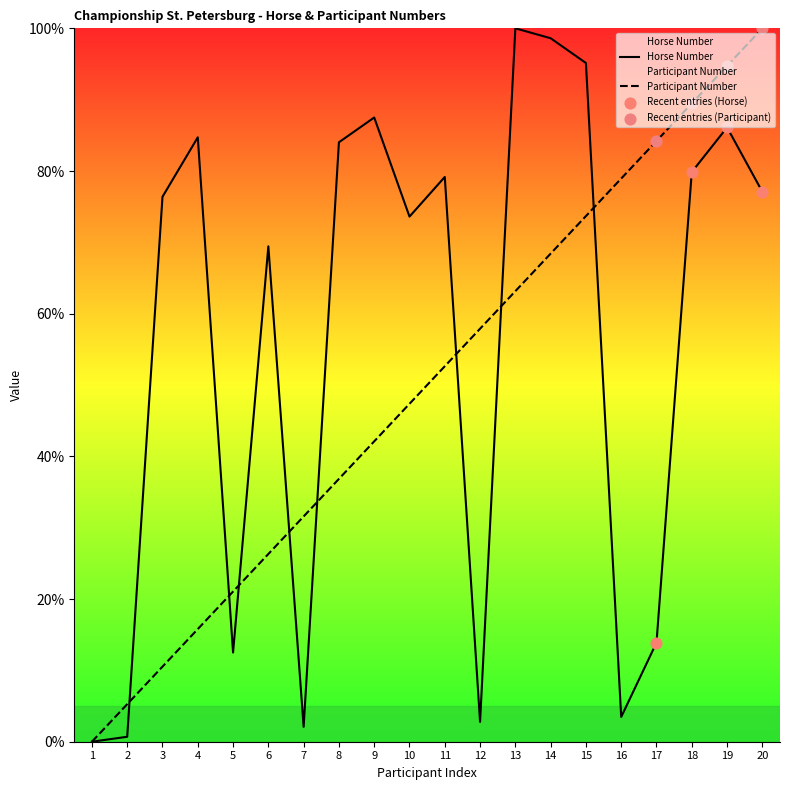

Which series has the largest total across all categories?

Horse Number